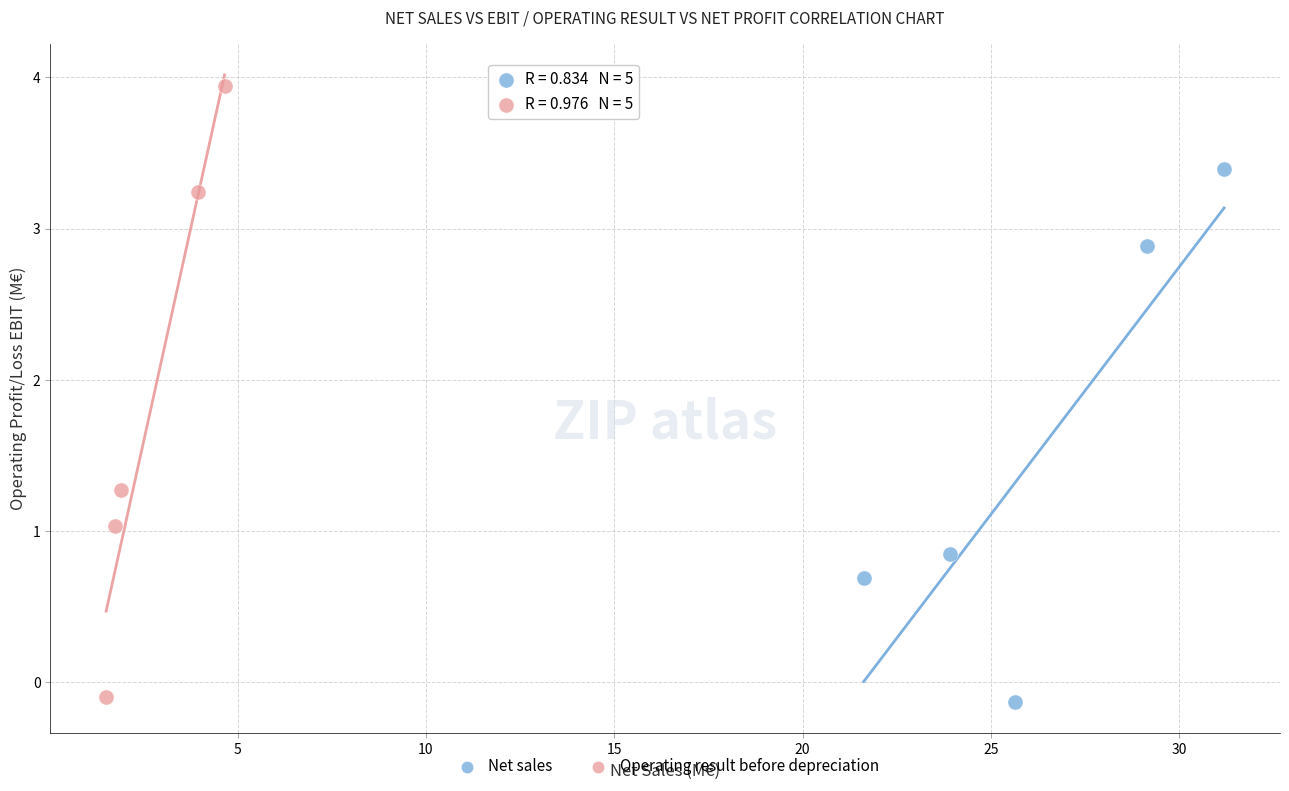

Which series has the largest Y range (max minus min)?

Operating result before depreciation